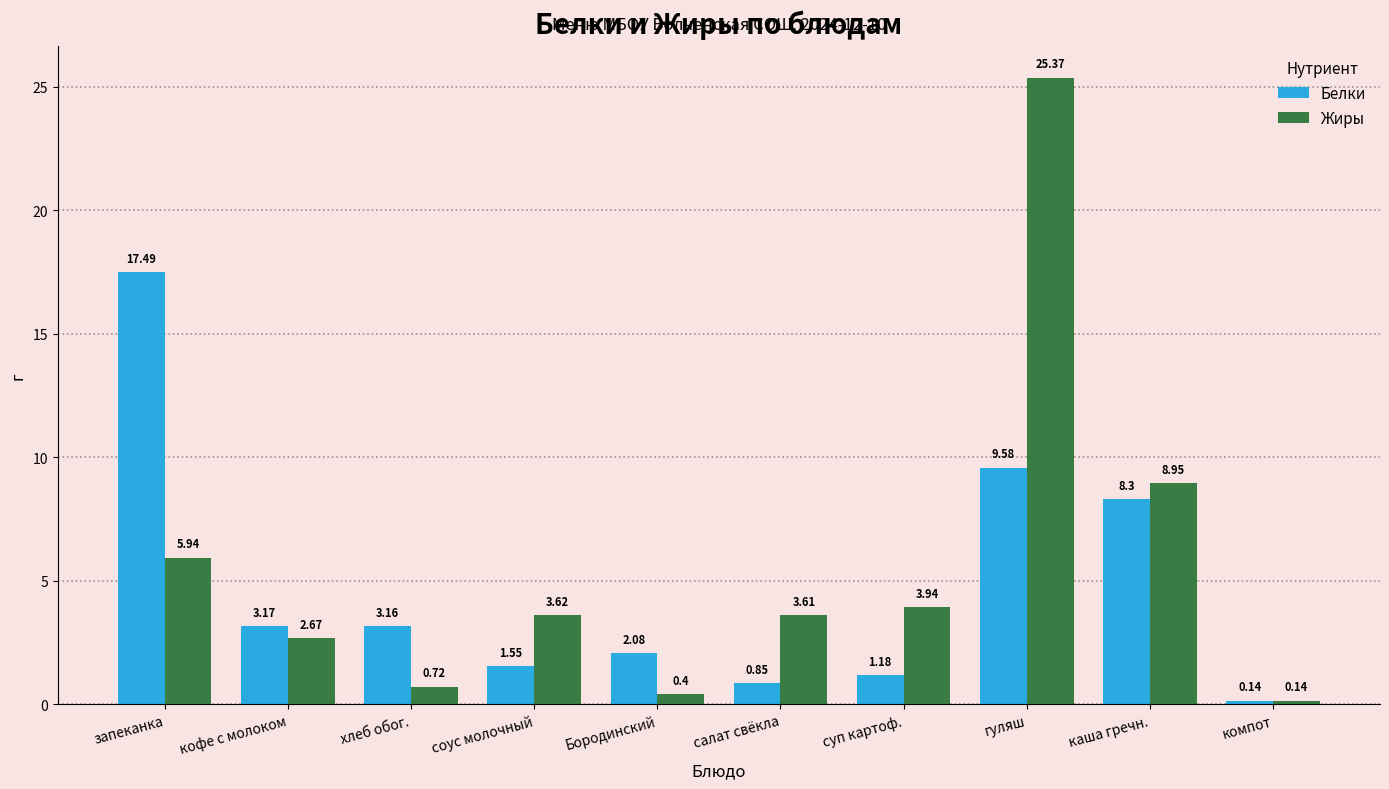

List the labels in order of Жиры value, largest first.

гуляш, каша гречн., запеканка, суп картоф., соус молочный, салат свёкла, кофе с молоком, хлеб обог., Бородинский, компот